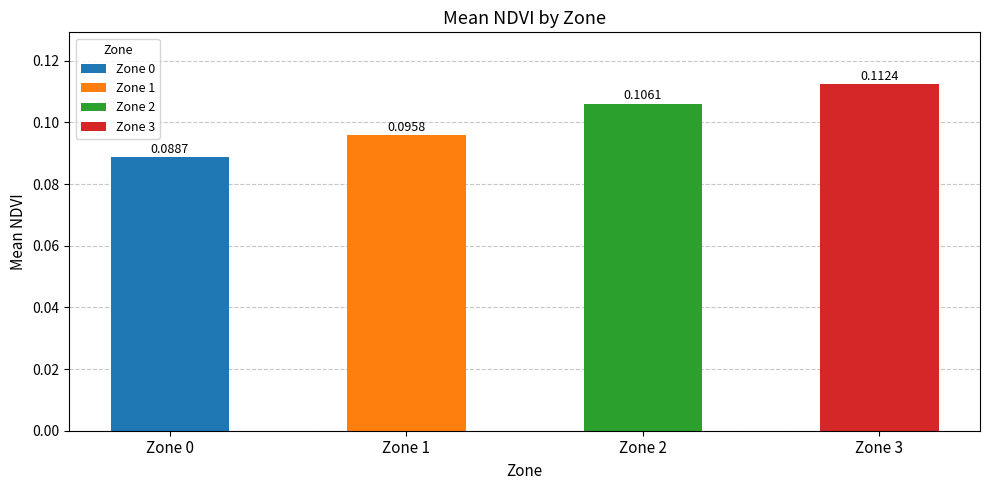

List the labels in order of value, largest first.

3, 2, 1, 0